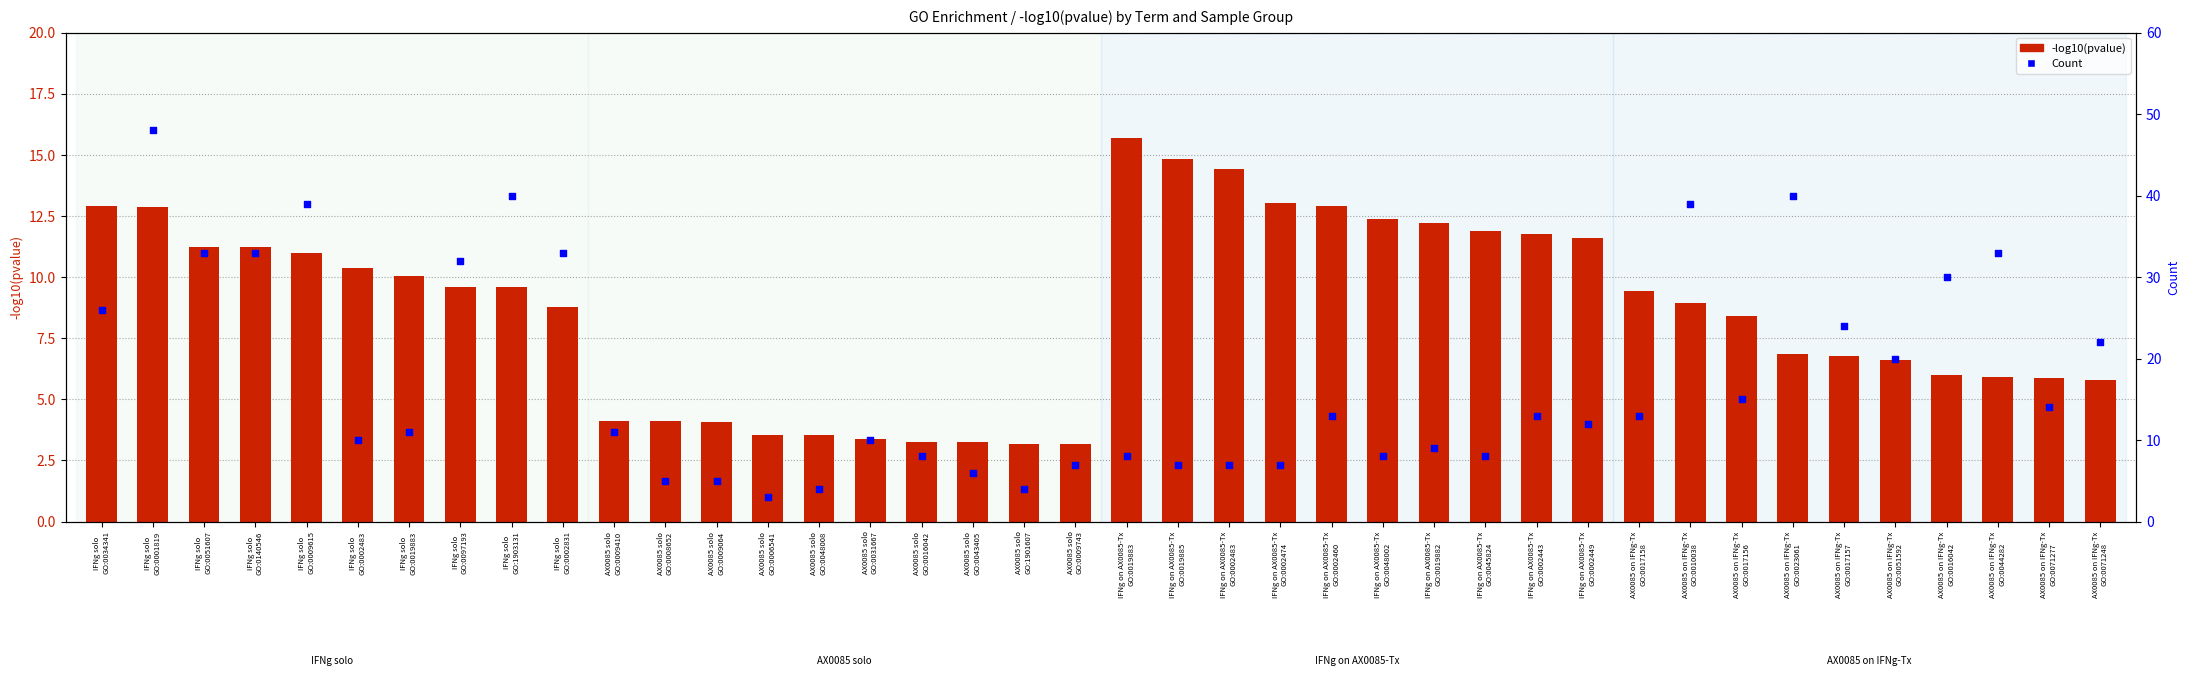

What is the total value across all series at IFNg on AX0085-Tx
GO:0002483?

21.4